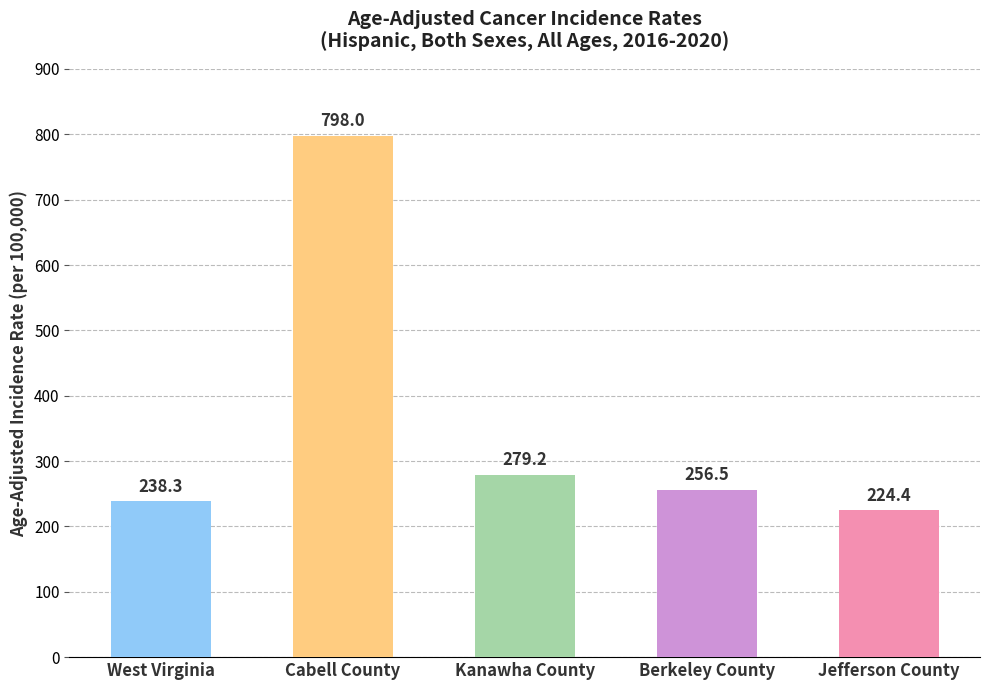

What is the value of the 3rd bar from the left?

279.2